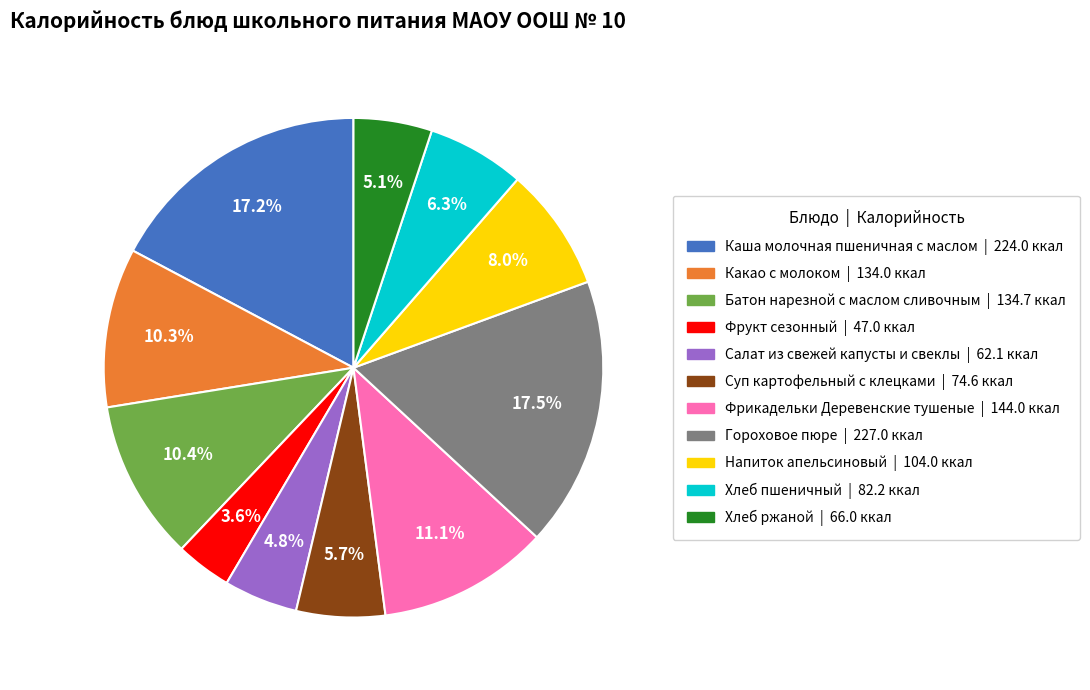

What is the smallest slice in the pie chart?

Фрукт сезонный